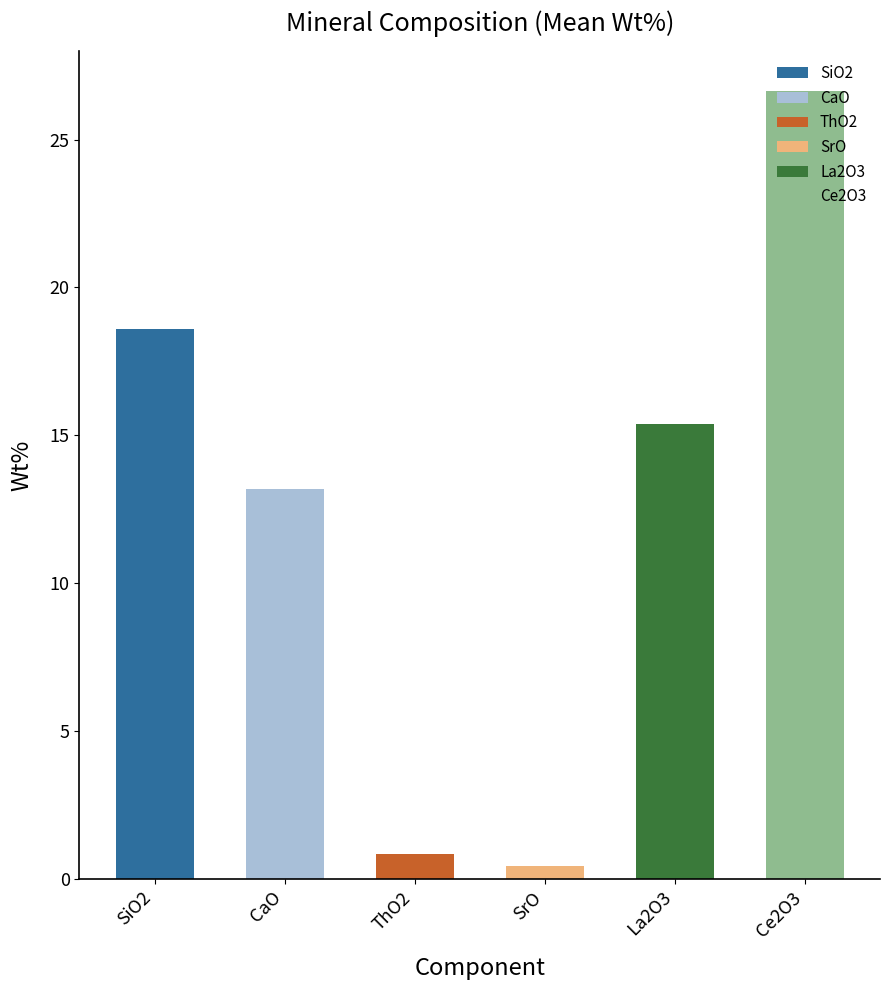

What are all the series names shown in the legend?

SiO2, CaO, ThO2, SrO, La2O3, Ce2O3